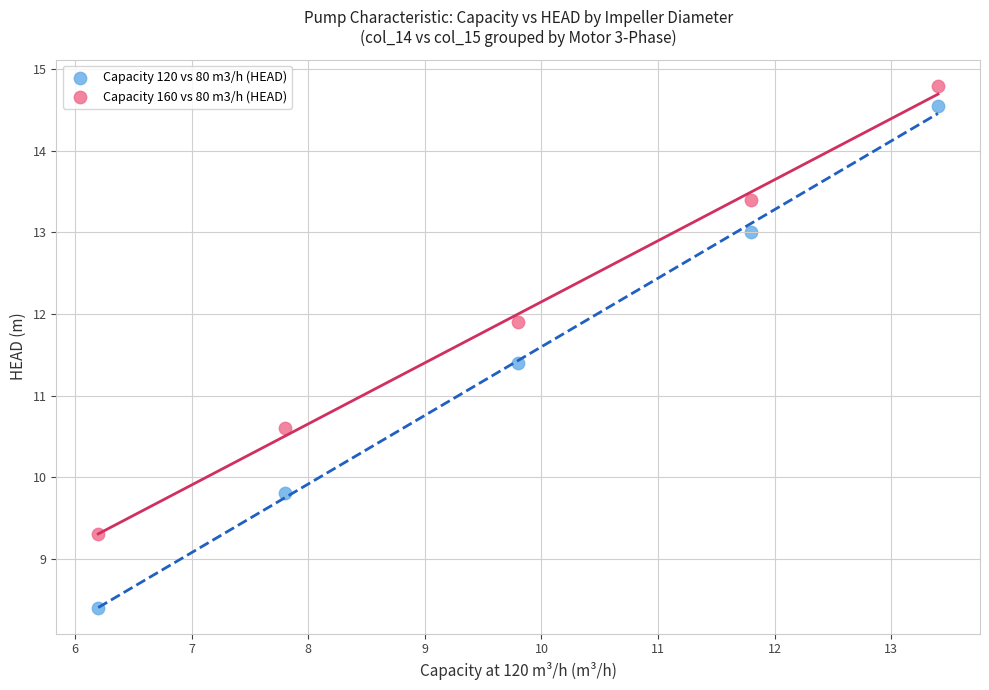

Which series has the widest spread of Y values?

Capacity 120 vs 80 m3/h (HEAD)